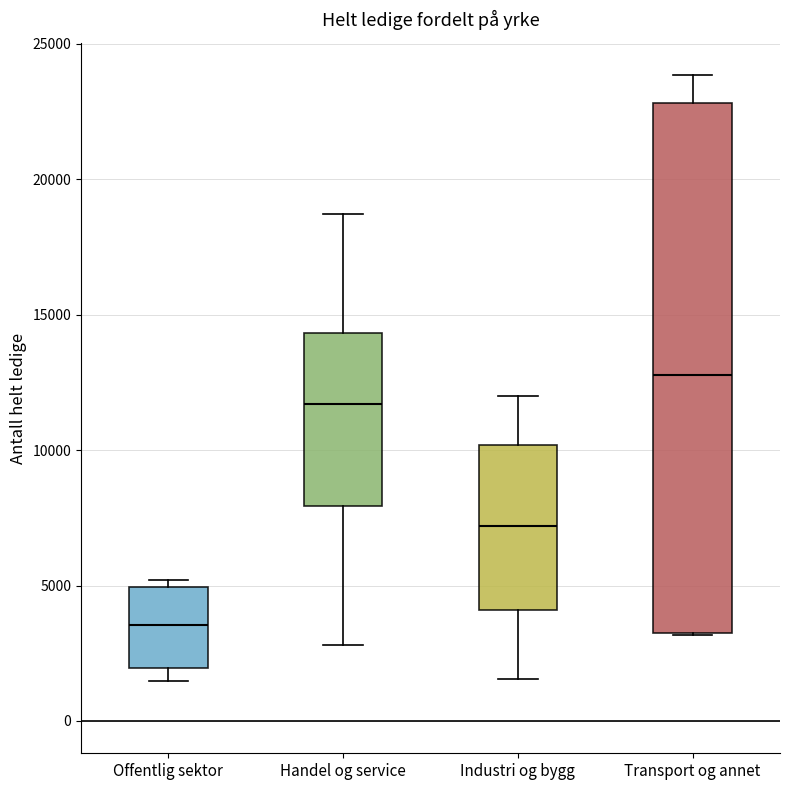

Which box has the highest median line?

Transport og annet